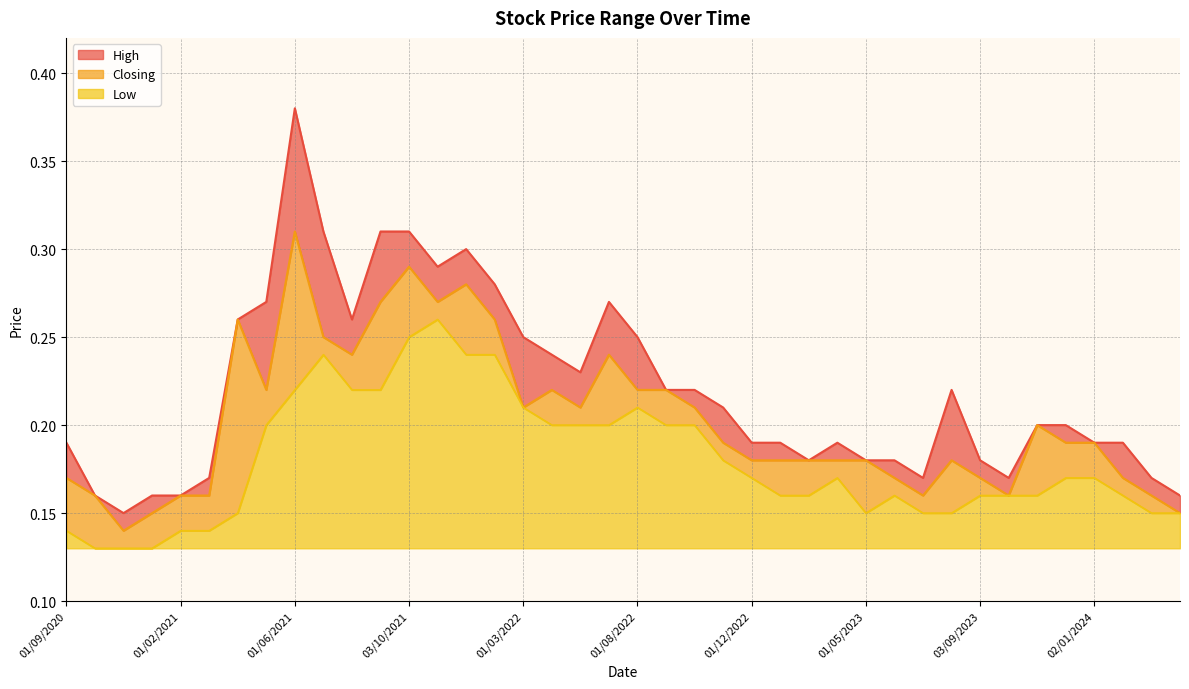

True or false: Closing and High cross at least once.

False